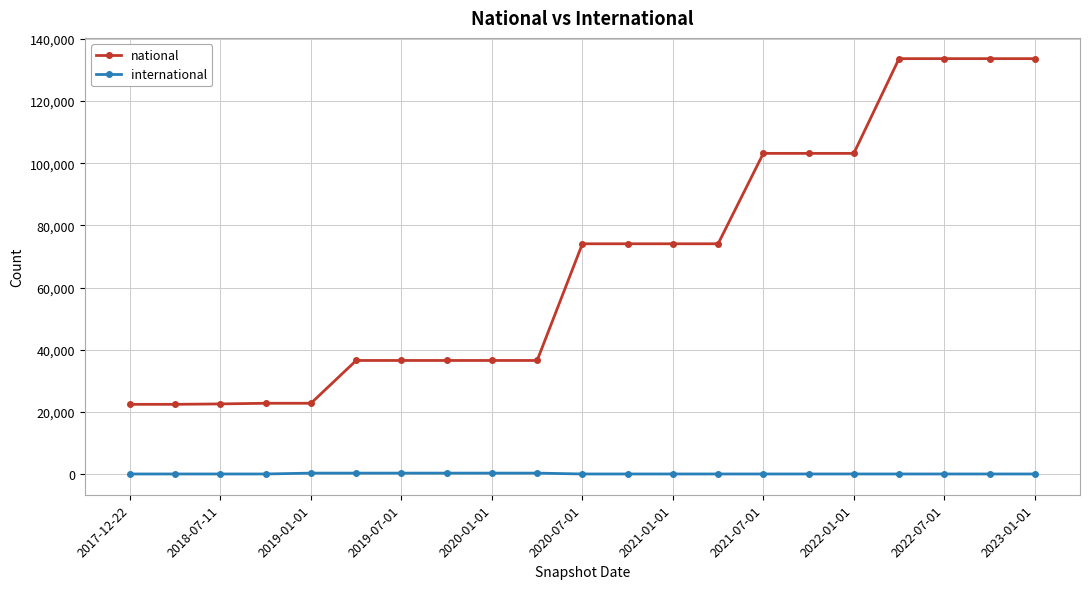

What is the highest value of the national series?

133633